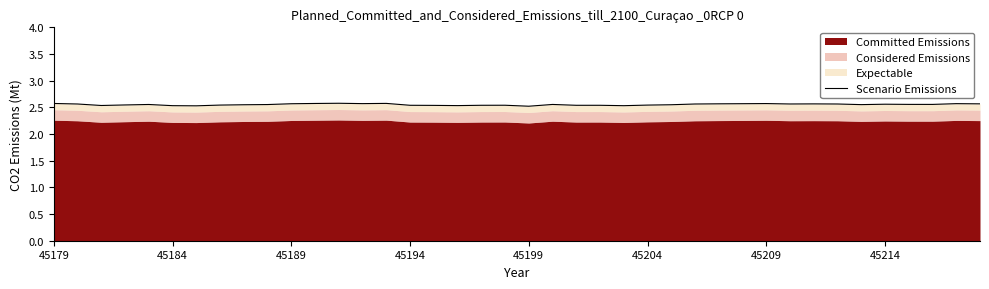

Does the chart have visible grid lines?

No